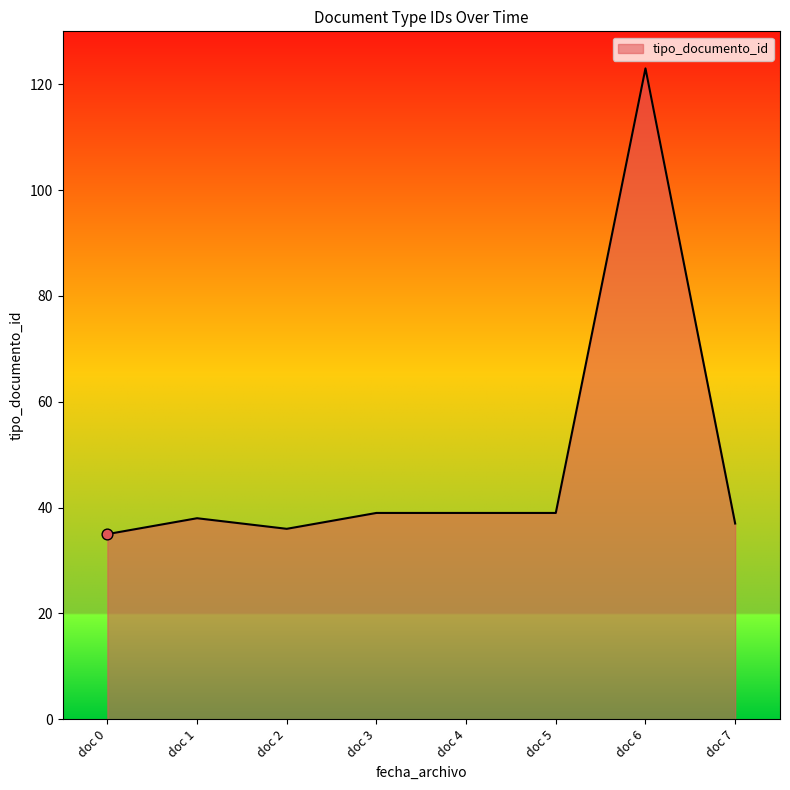

What is the change in value from doc 0 to doc 1?

+3